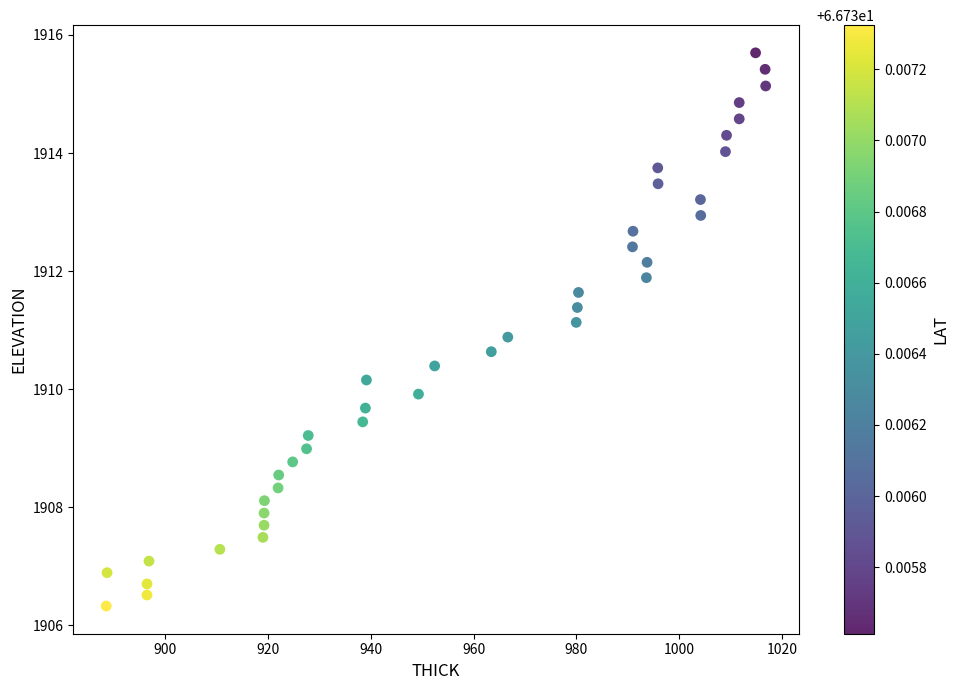

What is the range of X values (max minus min)?

128.4